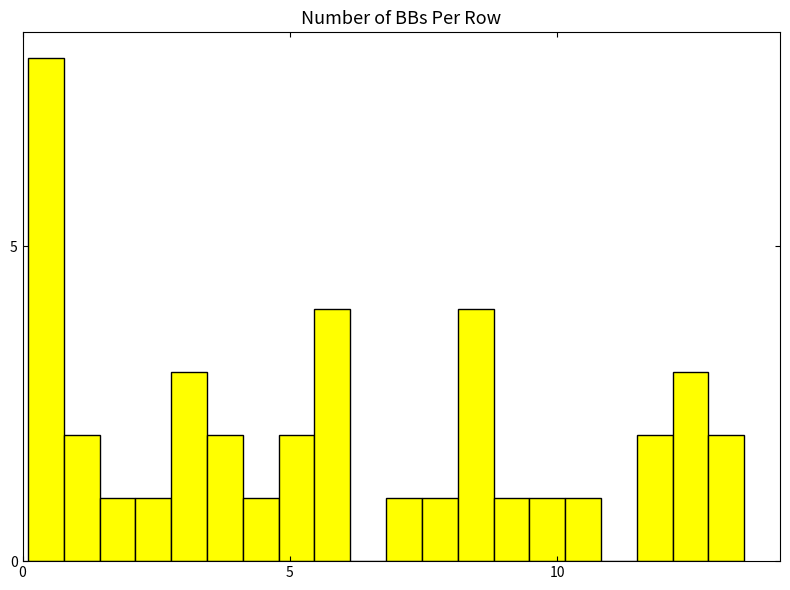

Read against the x-axis, roughly where is the centre of the tallest bar?

0.5